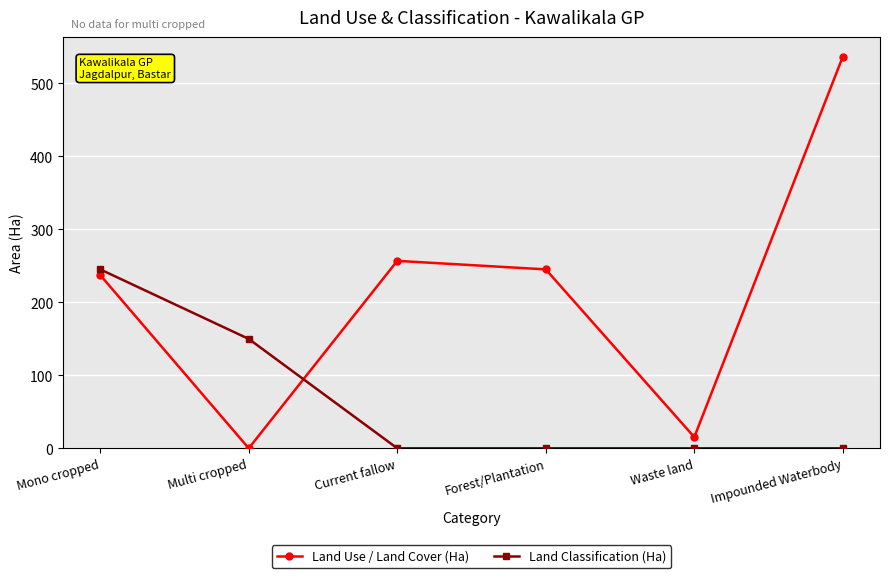

Which series changed the most between Current fallow and Waste land?

Land Use / Land Cover (Ha)